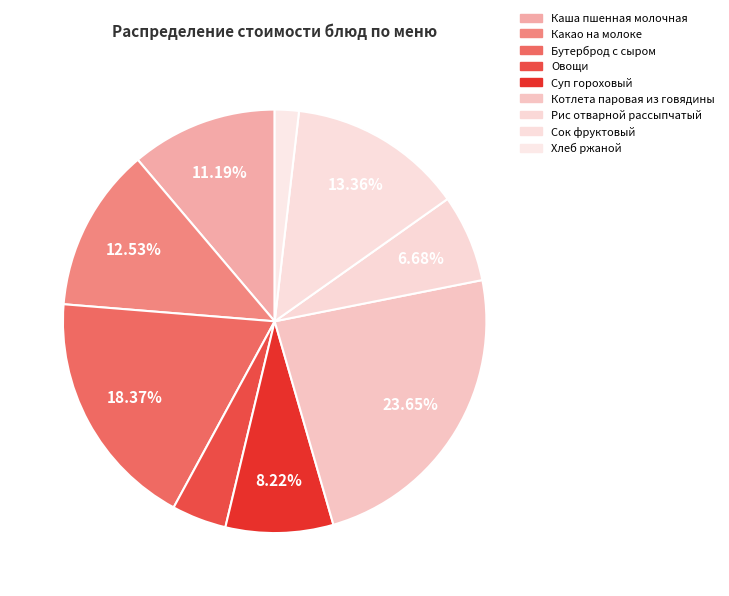

How many segments does this pie chart have?

9